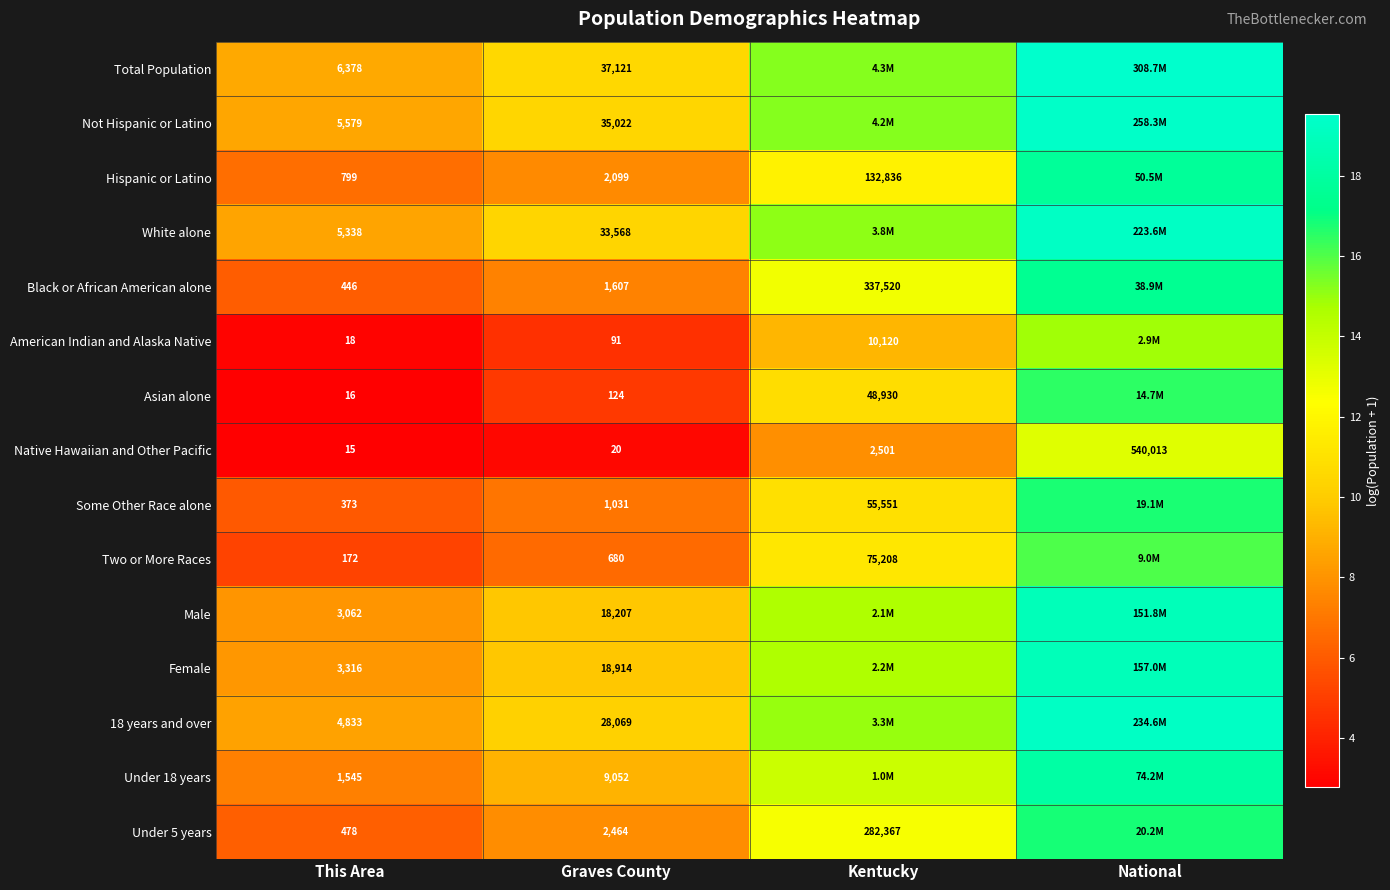

Where is Native Hawaiian and Other Pacific nearest to the value 270014?

Kentucky